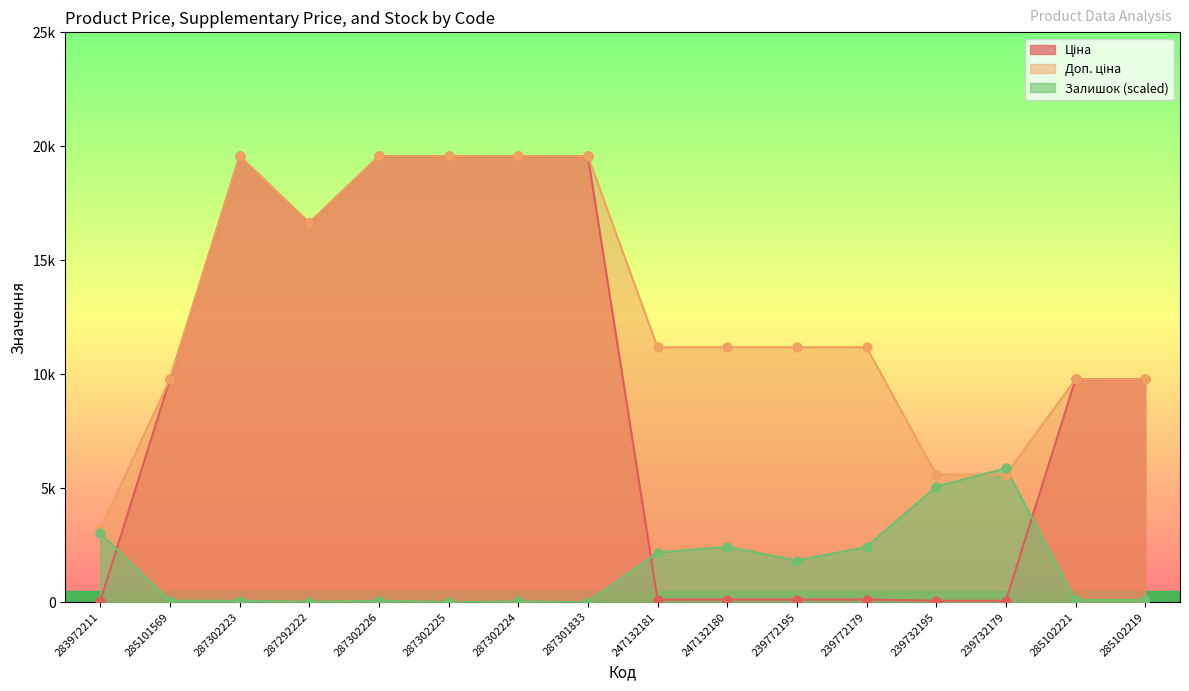

What is the total value across all series at 239732195?

10713.7